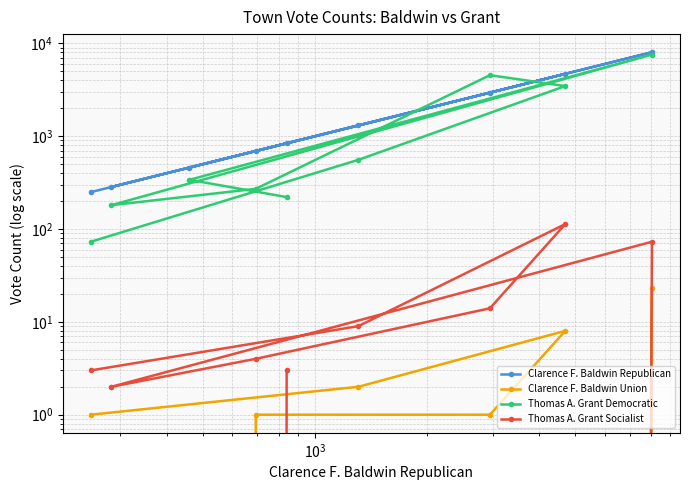

At how many categories does at least one series exceed 327?

7